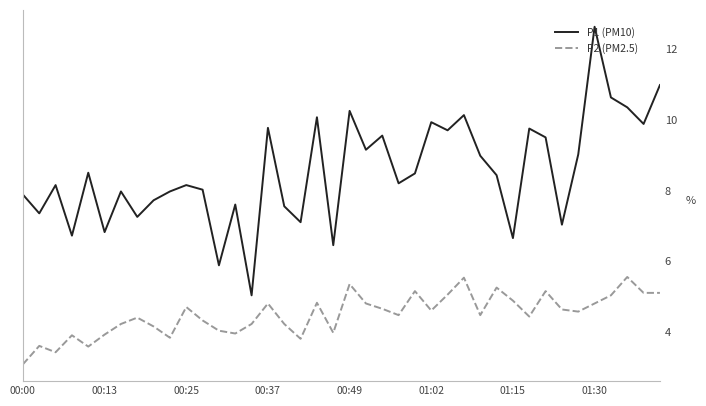

Which series has the largest total across all categories?

P1 (PM10)